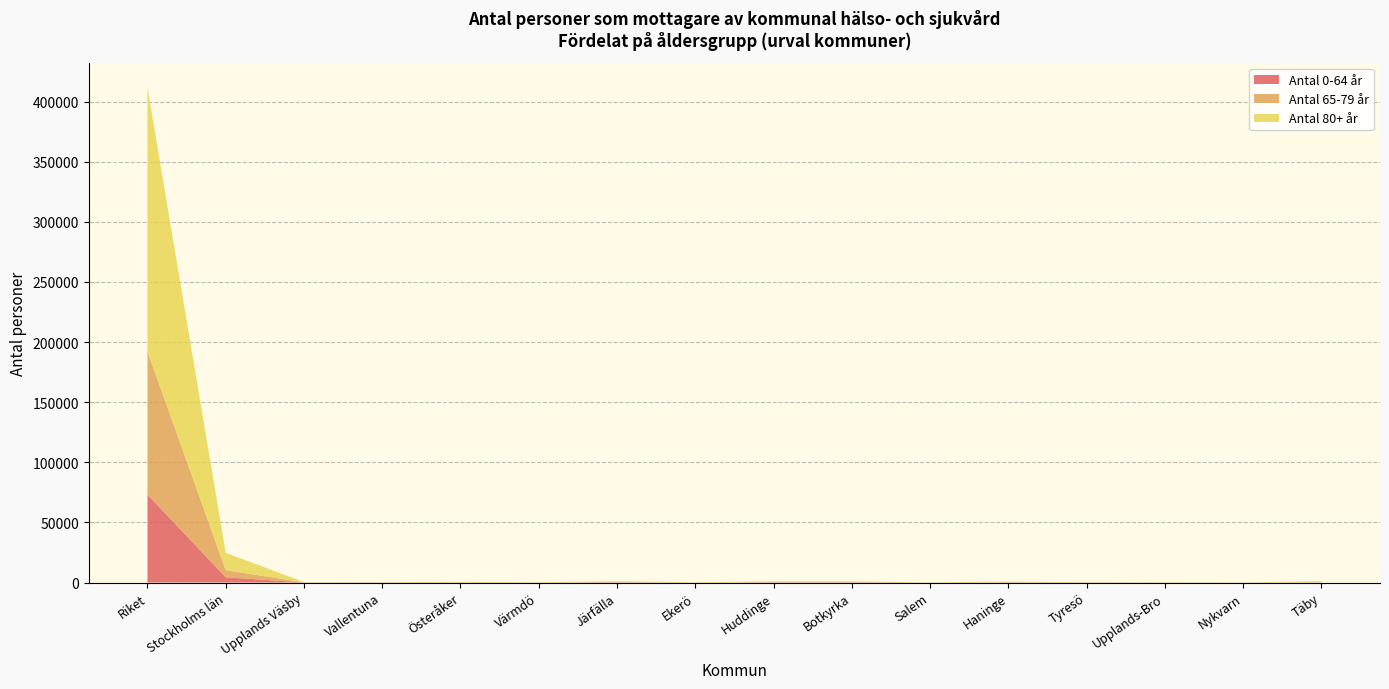

Reading left to right, what are all the values shown in this chart?

Antal 80+ år: 219651	14494	192	174	316	164	574	141	578	432	141	434	142	129	60	763
Antal 65-79 år: 118900	5877	87	71	132	69	233	61	197	246	48	180	50	60	31	184
Antal 0-64 år: 73222	4346	71	104	109	55	234	54	218	239	39	149	143	89	34	143